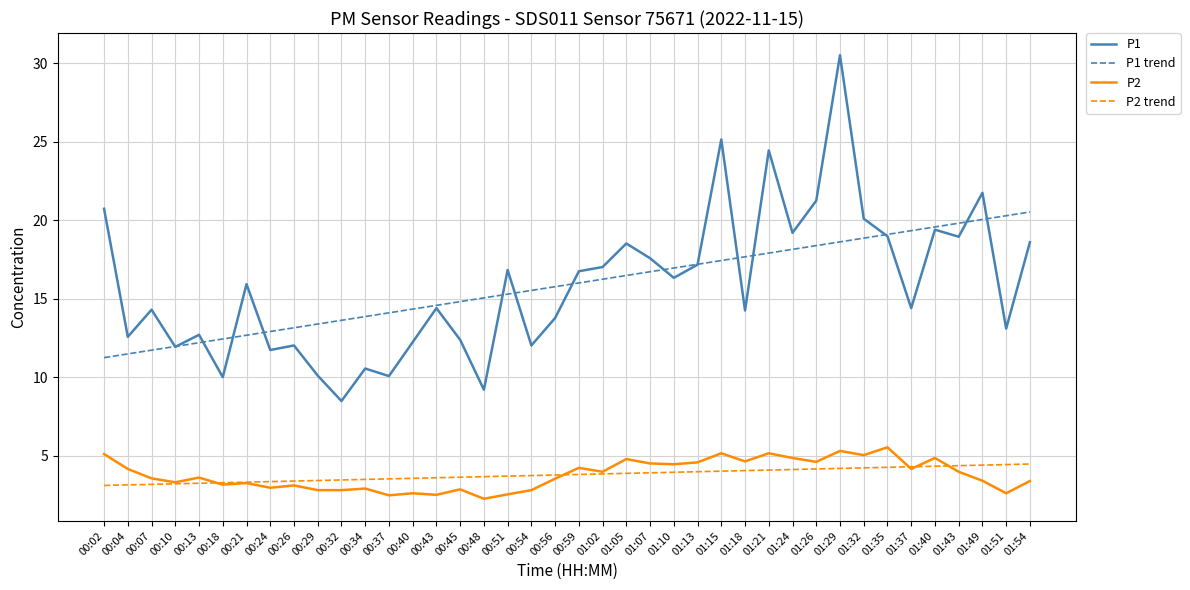

True or false: P2 and P1 cross at least once.

False